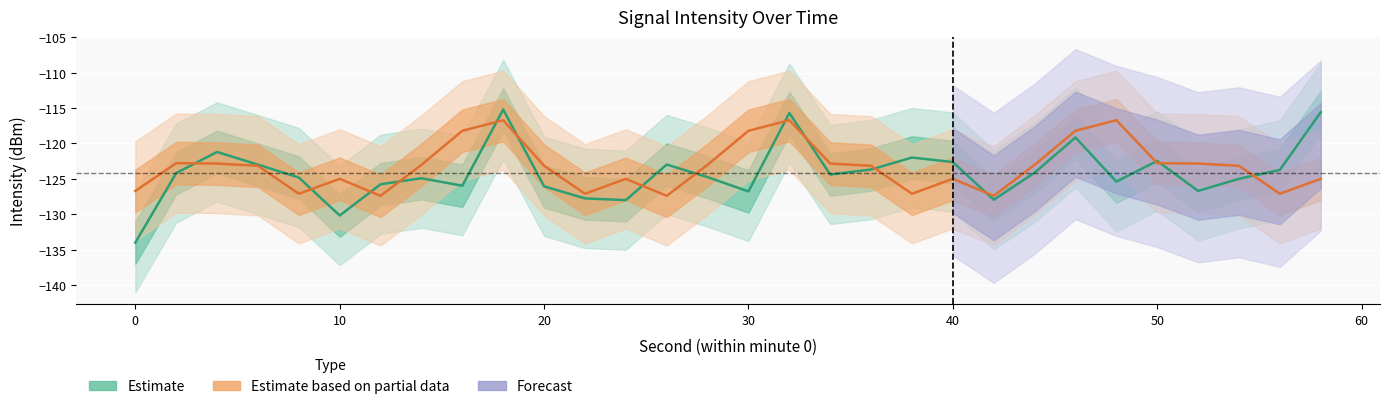

Reading left to right, extract all data points from this chart.

intensity_minute0: 0=-134.0	2=-124.2	4=-121.2	6=-123.0	8=-124.8	10=-130.2	12=-125.8	14=-124.9	16=-126.0	18=-115.2	20=-126.0	22=-127.8	24=-128.0	26=-123.0	28=-124.7	30=-126.8	32=-115.7	34=-124.4	36=-123.7	38=-122.0	40=-122.6	42=-127.9	44=-124.1	46=-119.1	48=-125.4	50=-122.5	52=-126.7	54=-125.0	56=-123.7	58=-115.6
intensity_minute1: 0=-126.7	2=-122.8	4=-122.8	6=-123.1	8=-127.1	10=-125.0	12=-127.4	14=-123.0	16=-118.2	18=-116.7	20=-123.1	22=-127.1	24=-125.0	26=-127.4	28=-123.0	30=-118.2	32=-116.7	34=-122.8	36=-123.1	38=-127.1	40=-125.0	42=-127.4	44=-123.0	46=-118.2	48=-116.7	50=-122.8	52=-122.8	54=-123.1	56=-127.1	58=-125.0